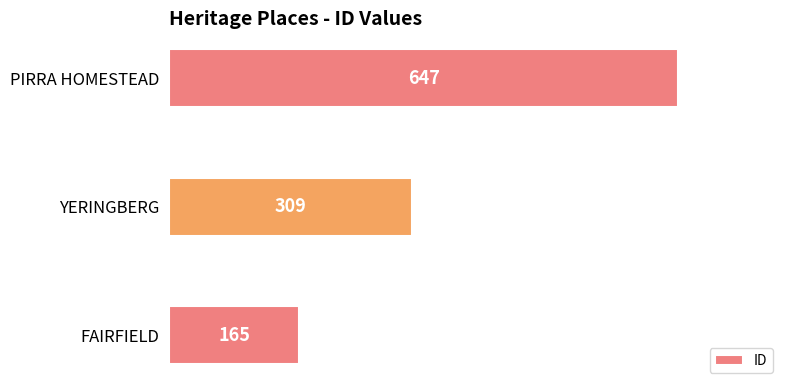

What is the smallest value displayed?

165